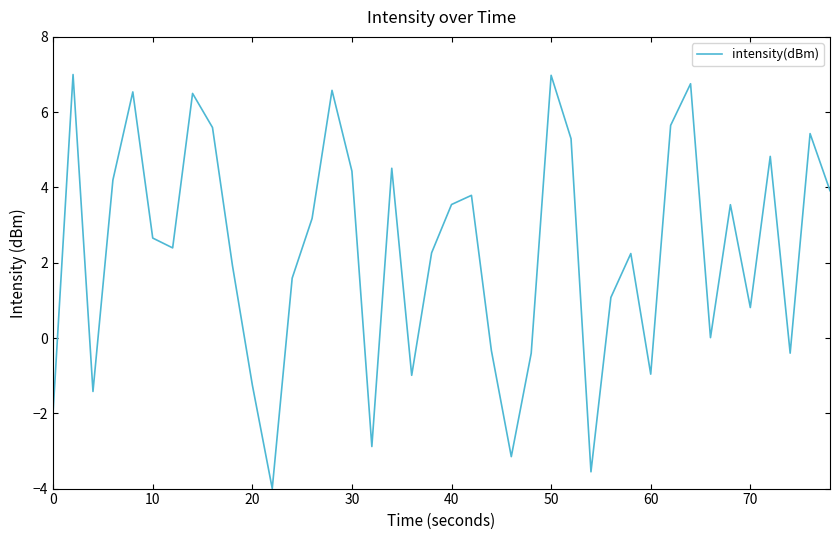

Is this an area chart (filled region under the line)?

No